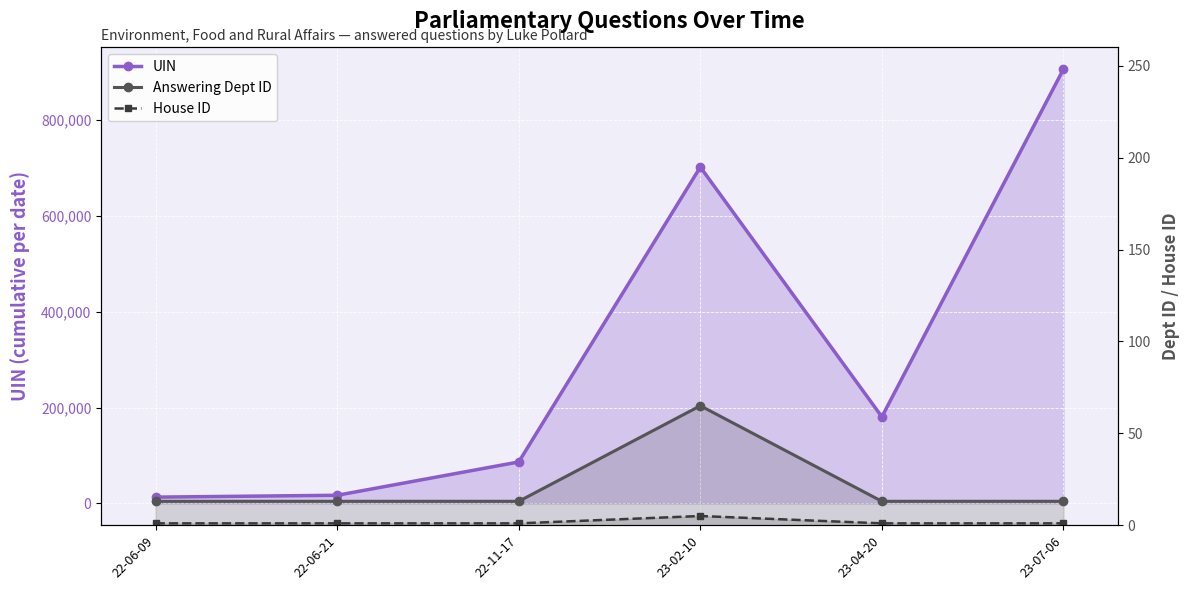

How many interior local valleys does the UIN series have?

1